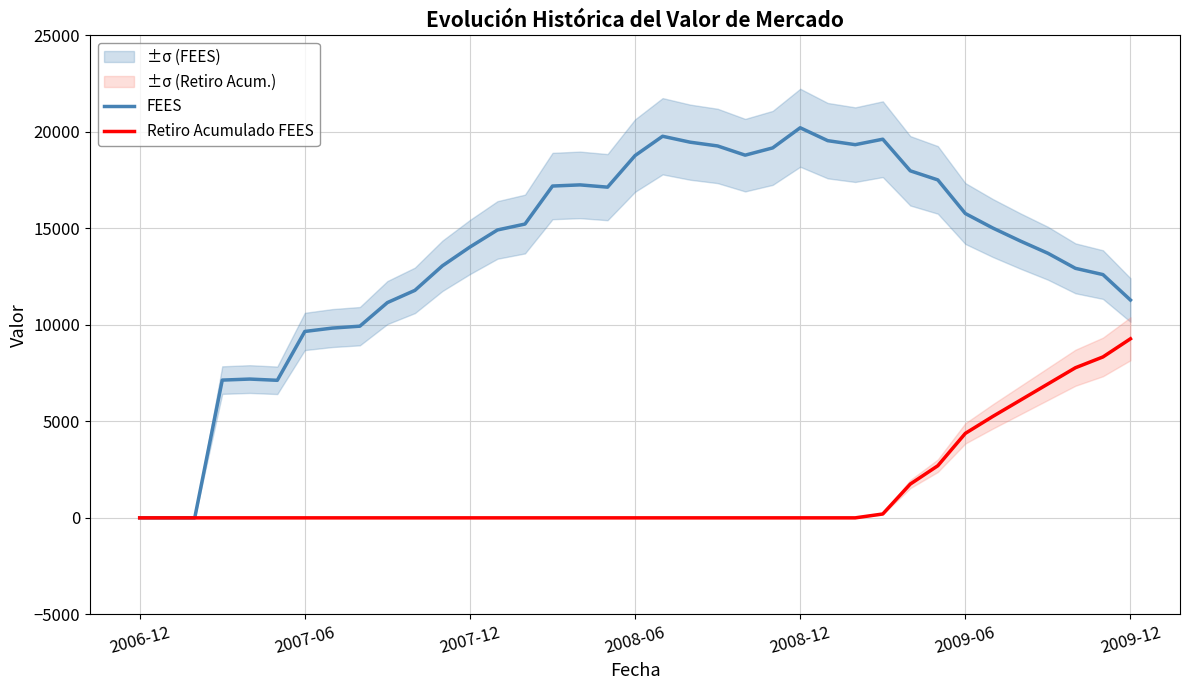

At which label is Retiro Acumulado FEES closest to 4638?

2009-06